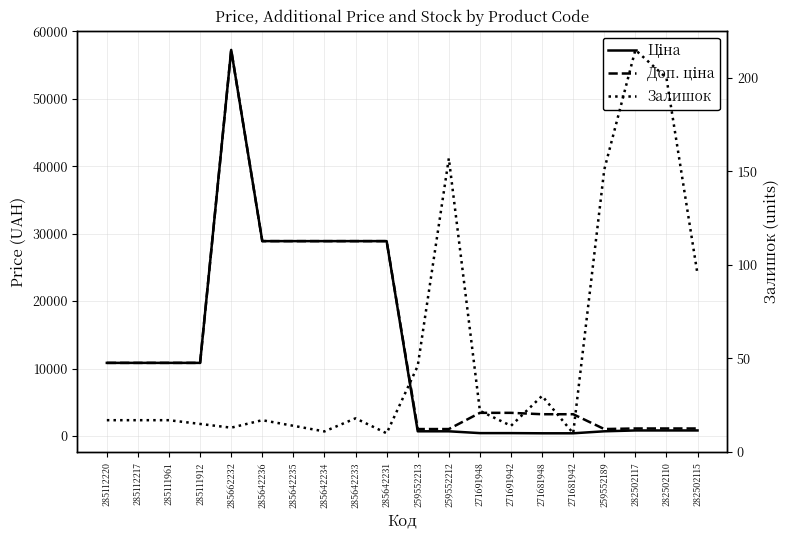

True or false: Ціна has a value of 10840.1 at 285112217.

True